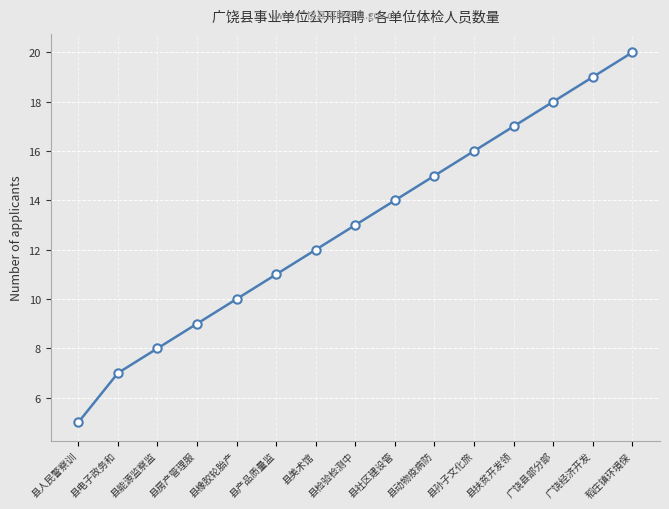

List the labels in order of value, smallest first.

县人民警察训, 县电子政务和, 县能源监察监, 县房产管理服, 县橡胶轮胎产, 县产品质量监, 县美术馆, 县检验检测中, 县社区建设管, 县动物疫病防, 县孙子文化旅, 县扶贫开发领, 广饶县部分部, 广饶经济开发, 稻庄镇环境保